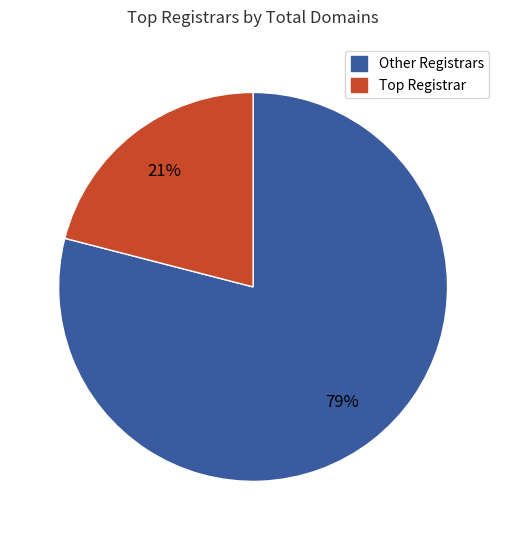

To the nearest percent, what is the difference between the largest and smallest slice percentages?

58%